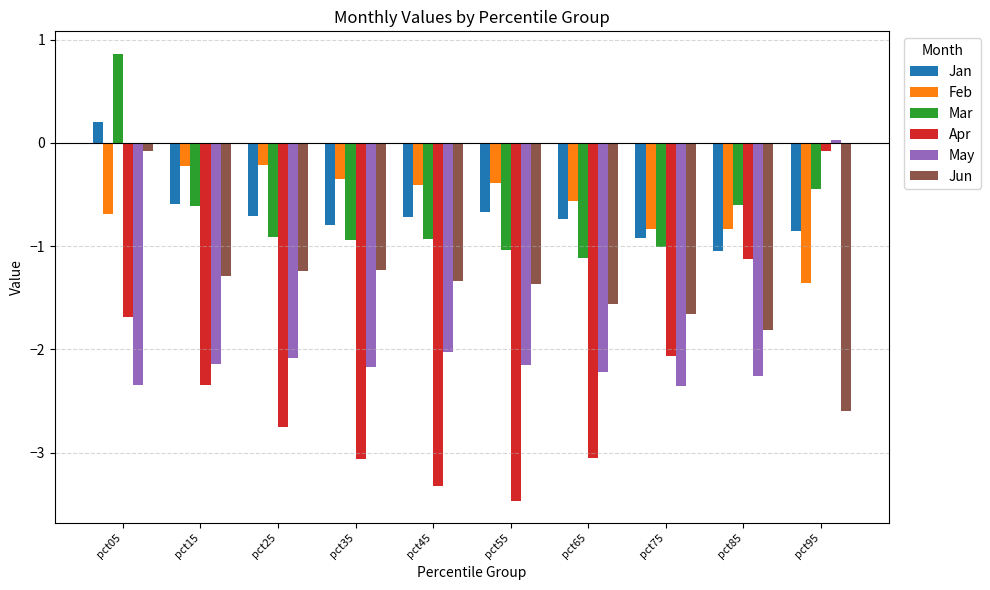

What is the difference between the Apr values at pct05 and pct15?

0.7